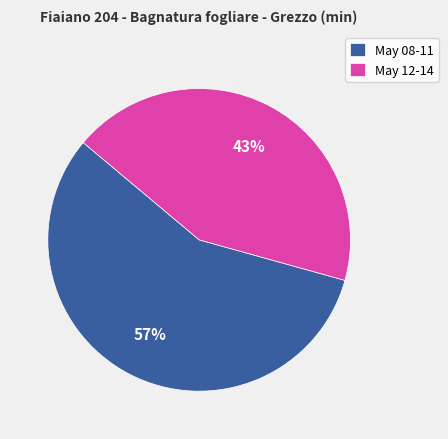

Does May 12-14 represent more than half of the total?

No